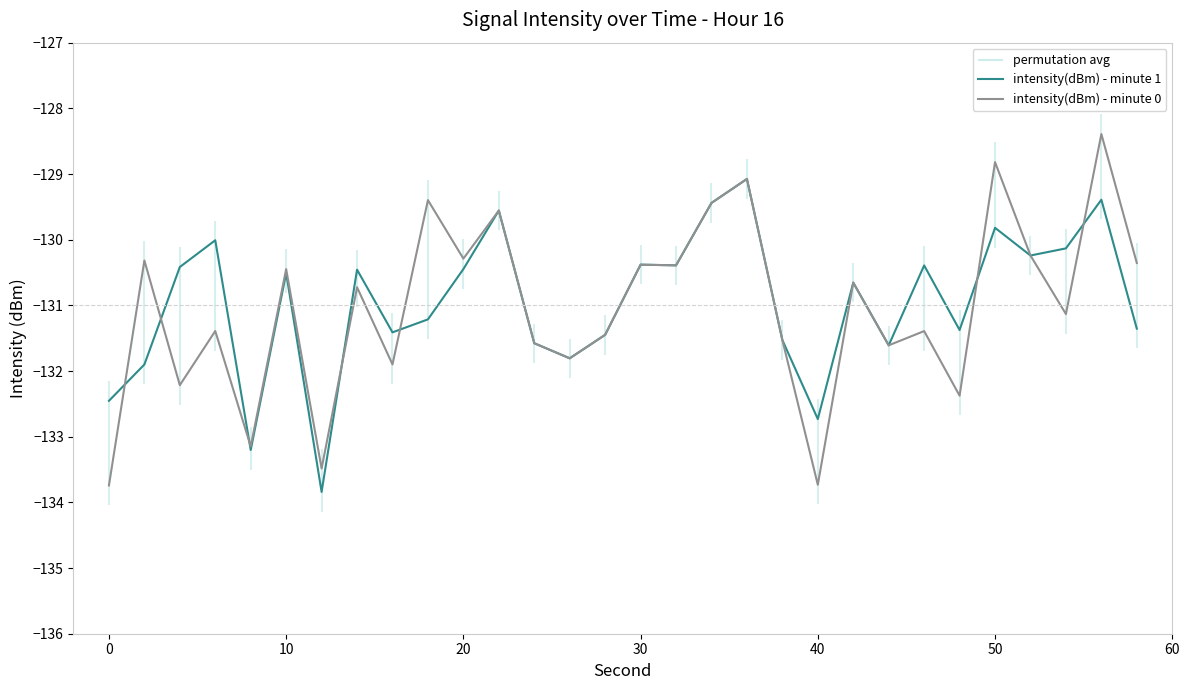

What is the sum of all intensity(dBm) - minute 0 values?

-3931.0